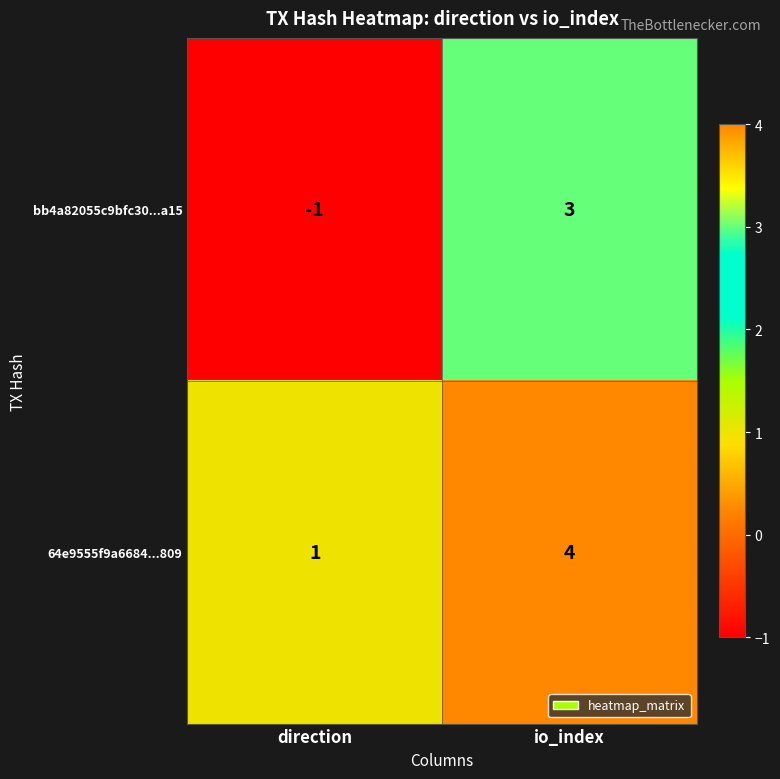

List the series in order of their peak value, highest first.

64e9555f9a6684...809, bb4a82055c9bfc30...a15